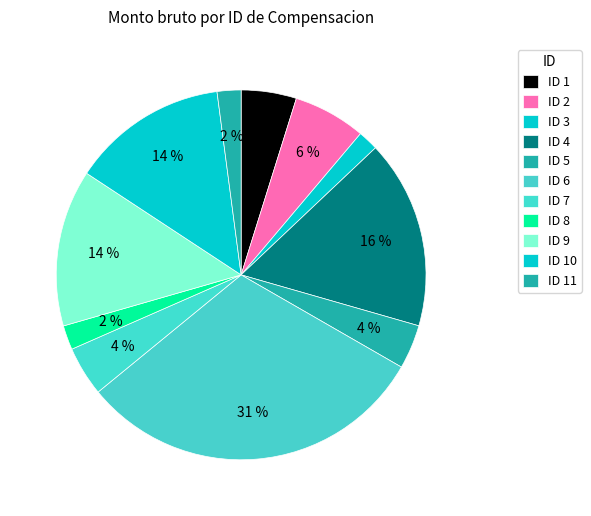

How many slices are in this pie chart?

11